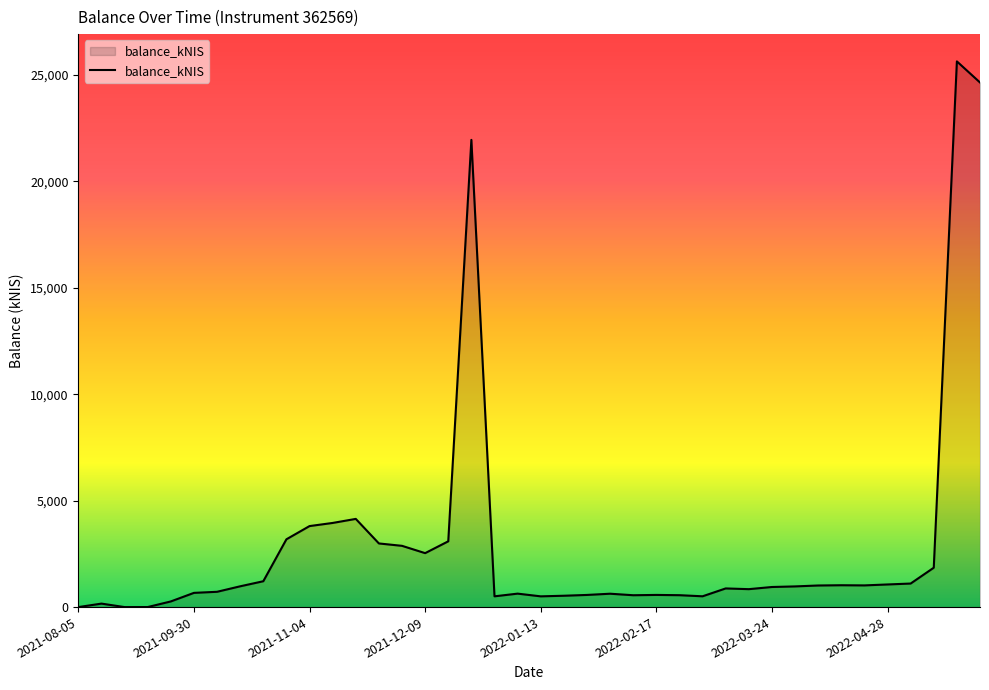

How many lines are shown in the chart?

1